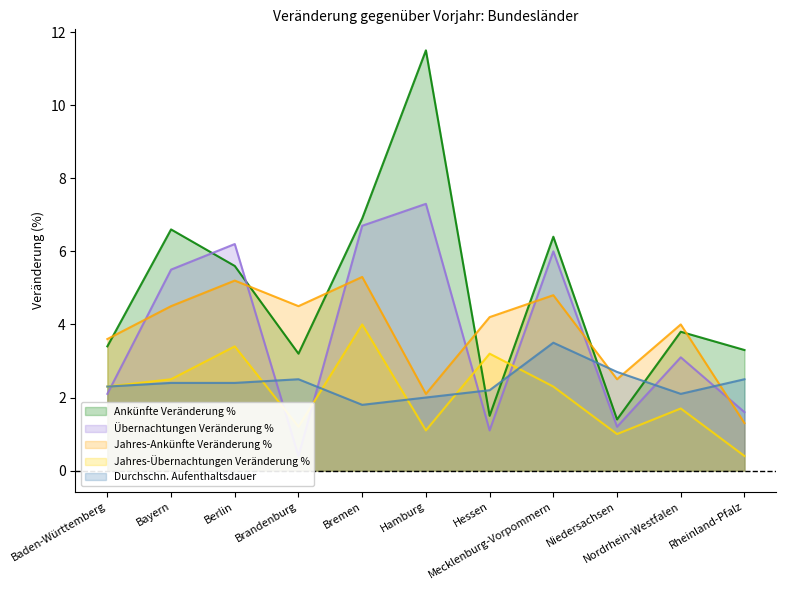

Reading left to right, extract all data points from this chart.

Ankünfte Veränderung %: Baden-Württemberg=3.4	Bayern=6.6	Berlin=5.6	Brandenburg=3.2	Bremen=6.9	Hamburg=11.5	Hessen=1.5	Mecklenburg-Vorpommern=6.4	Niedersachsen=1.4	Nordrhein-Westfalen=3.8	Rheinland-Pfalz=3.3
Übernachtungen Veränderung %: Baden-Württemberg=2.1	Bayern=5.5	Berlin=6.2	Brandenburg=0.4	Bremen=6.7	Hamburg=7.3	Hessen=1.1	Mecklenburg-Vorpommern=6.0	Niedersachsen=1.2	Nordrhein-Westfalen=3.1	Rheinland-Pfalz=1.6
Jahres-Ankünfte Veränderung %: Baden-Württemberg=3.6	Bayern=4.5	Berlin=5.2	Brandenburg=4.5	Bremen=5.3	Hamburg=2.1	Hessen=4.2	Mecklenburg-Vorpommern=4.8	Niedersachsen=2.5	Nordrhein-Westfalen=4.0	Rheinland-Pfalz=1.3
Jahres-Übernachtungen Veränderung %: Baden-Württemberg=2.3	Bayern=2.5	Berlin=3.4	Brandenburg=1.2	Bremen=4.0	Hamburg=1.1	Hessen=3.2	Mecklenburg-Vorpommern=2.3	Niedersachsen=1.0	Nordrhein-Westfalen=1.7	Rheinland-Pfalz=0.4
Durchschn. Aufenthaltsdauer: Baden-Württemberg=2.3	Bayern=2.4	Berlin=2.4	Brandenburg=2.5	Bremen=1.8	Hamburg=2.0	Hessen=2.2	Mecklenburg-Vorpommern=3.5	Niedersachsen=2.7	Nordrhein-Westfalen=2.1	Rheinland-Pfalz=2.5